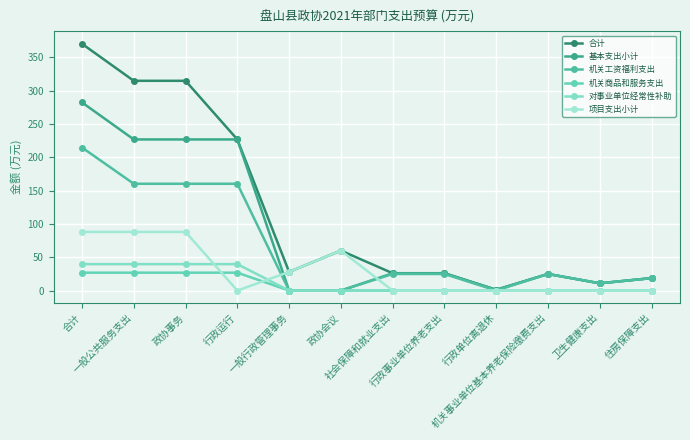

True or false: 基本支出小计 and 机关工资福利支出 cross at least once.

False